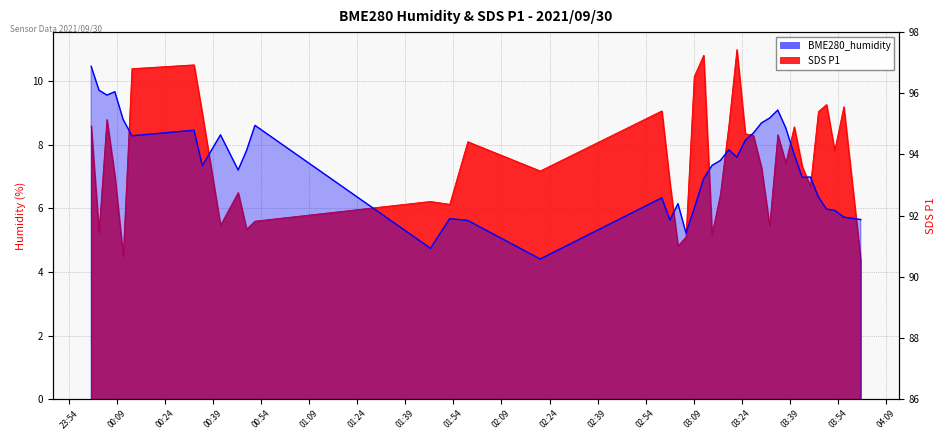

True or false: SDS_P1 and BME280_humidity intersect in this chart.

False